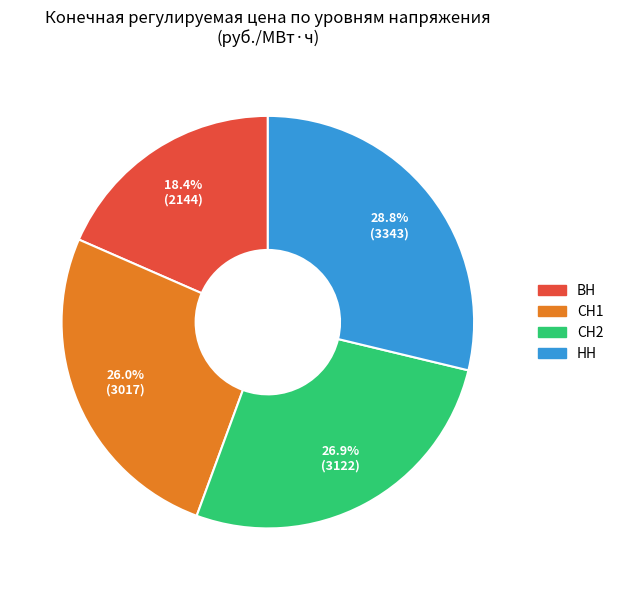

Which category has the biggest portion of the pie?

НН